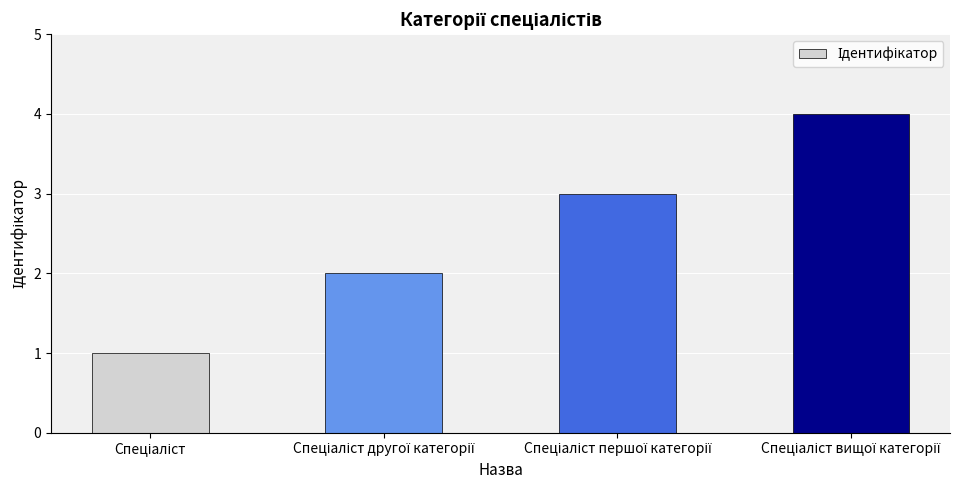

What is the greatest value displayed?

4